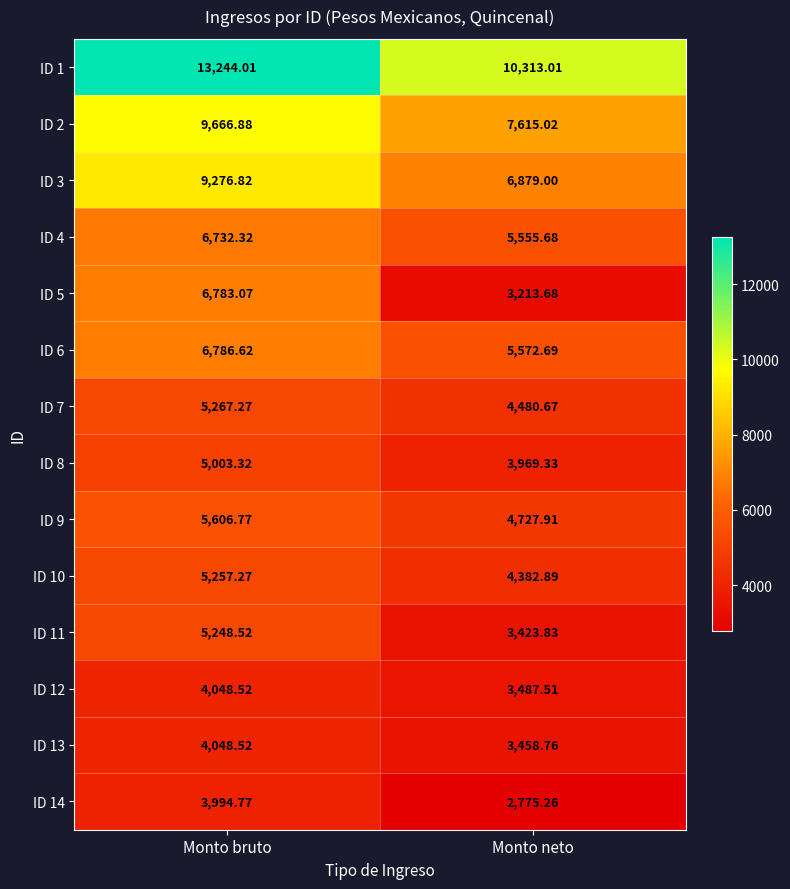

What is the spread (max minus min) of values at Monto bruto?

9249.2